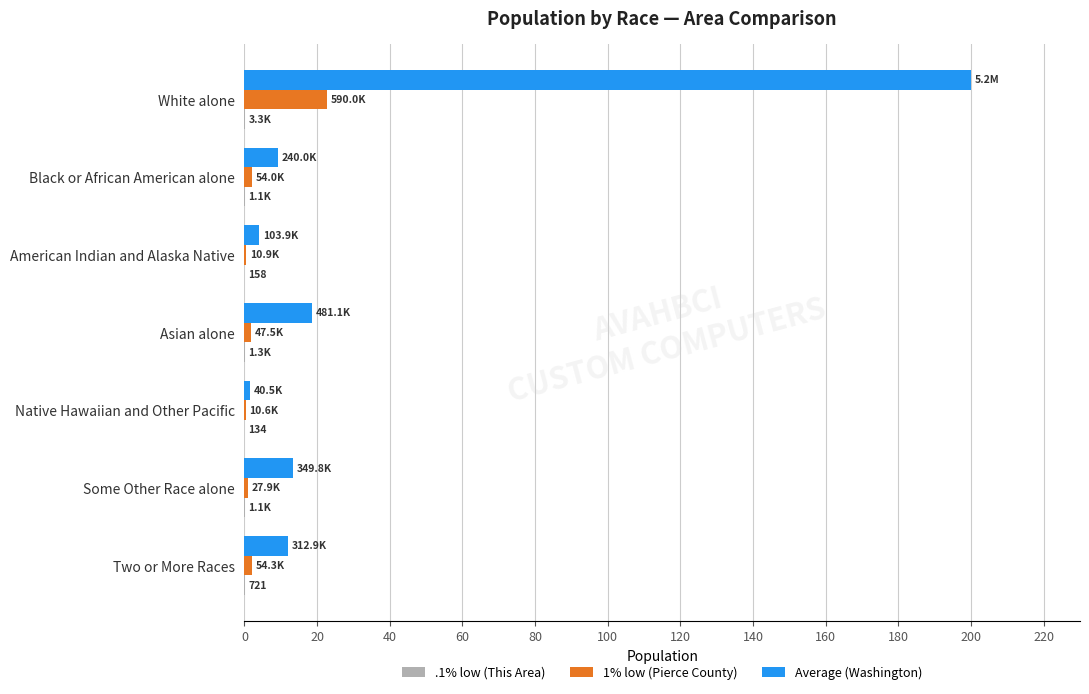

What is the sum of all 1% low (Pierce County) values?

30.6